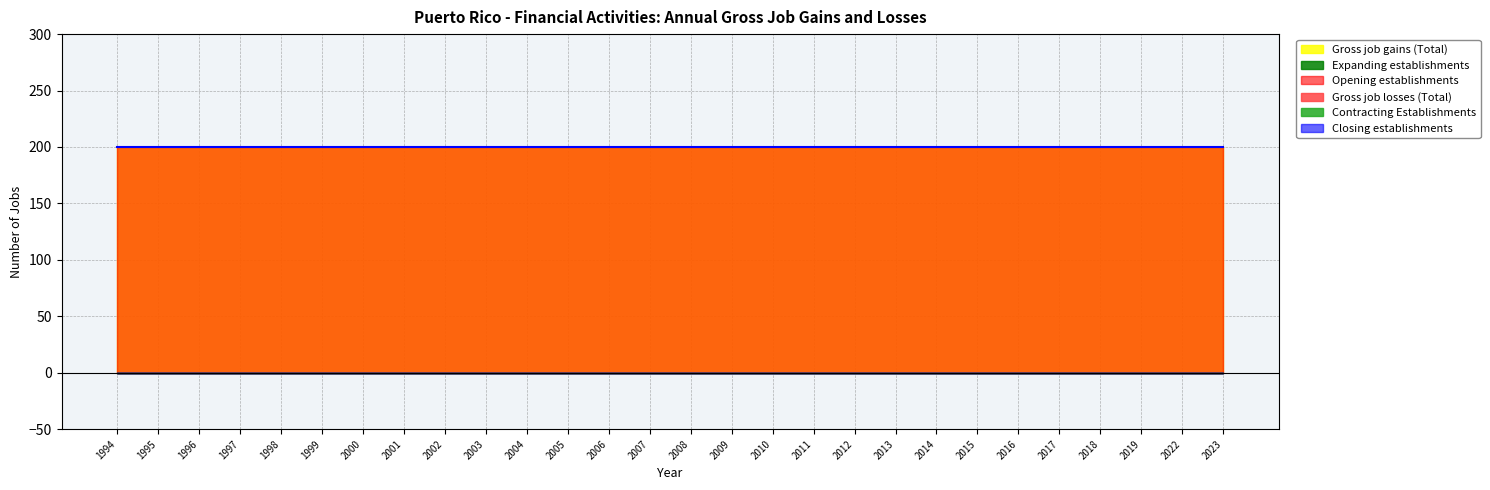

Which label corresponds to the smallest value in the chart?

1994